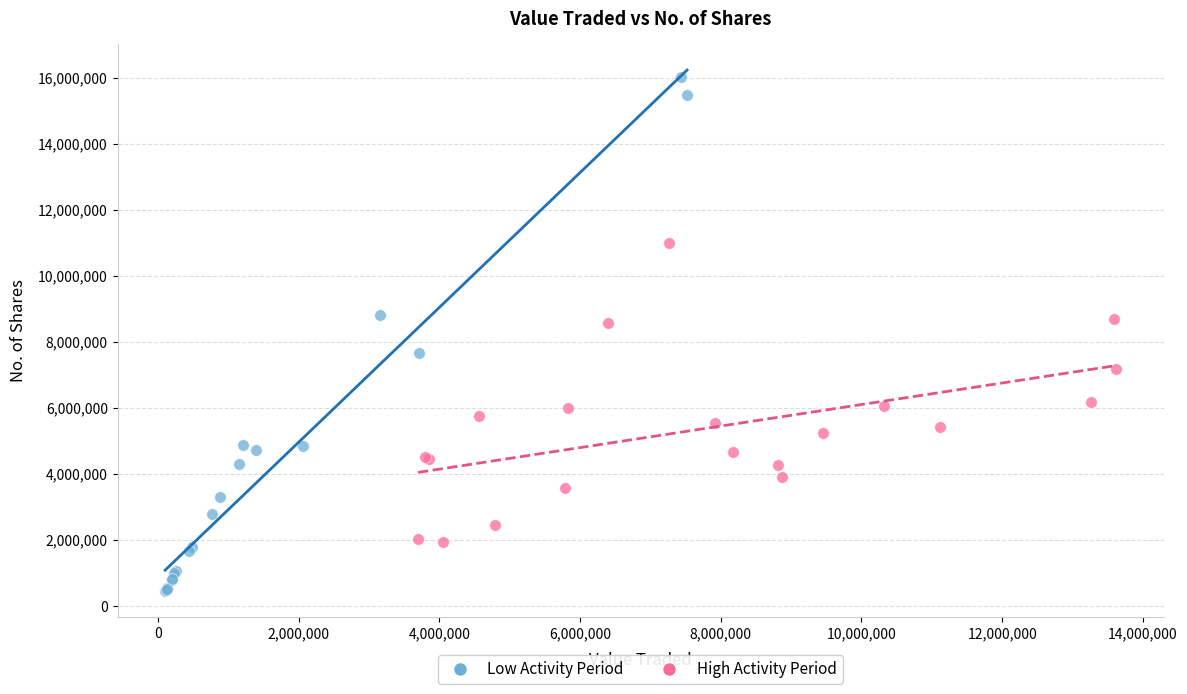

What are all the series names shown in the legend?

Low Activity Period, High Activity Period